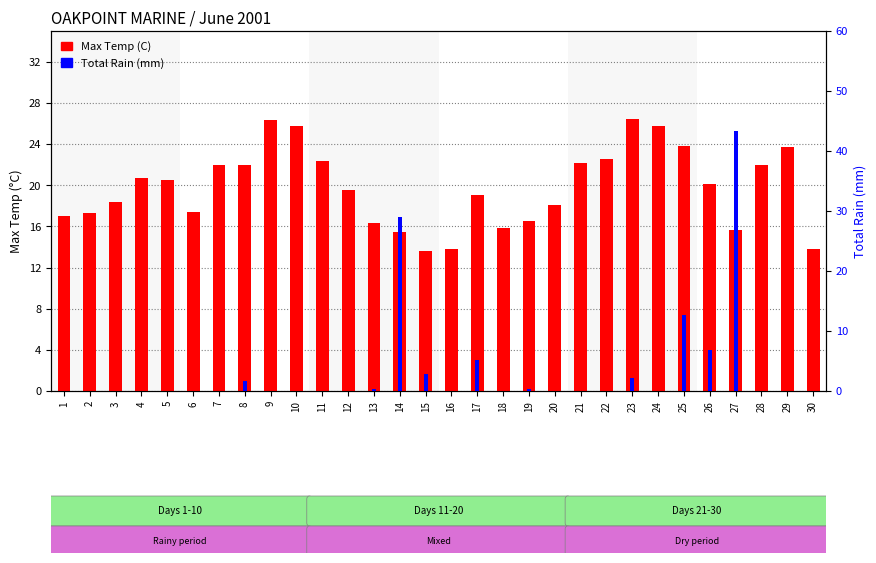

What is the value of the Max Temp (C) bar at the 8th from the left?

22.0